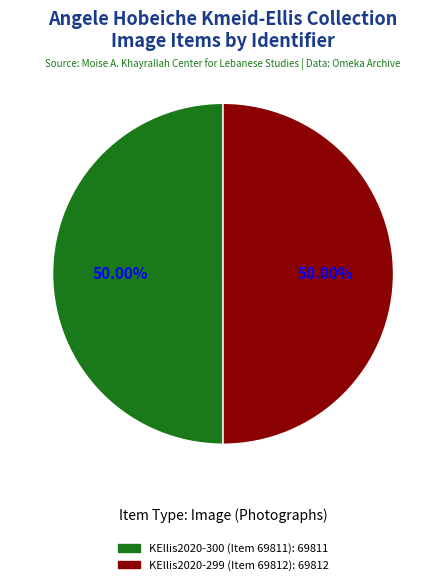

Rank the categories by value from highest to lowest.

KEllis2020-299 (Photograph of Khalil from Utica, c. 1910s), KEllis2020-300 (Photograph of Ishiyyah Khalil, c. 1910s)